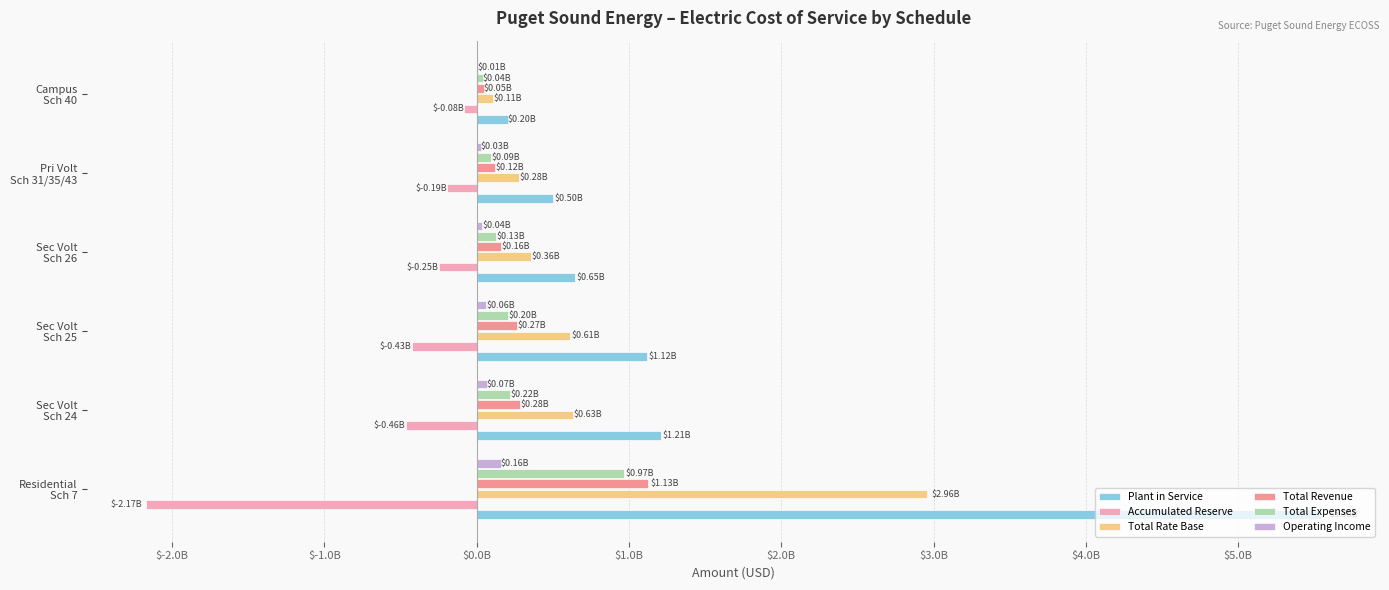

What are all the series names shown in the legend?

Plant in Service, Accumulated Reserve, Total Rate Base, Total Revenue, Total Expenses, Operating Income